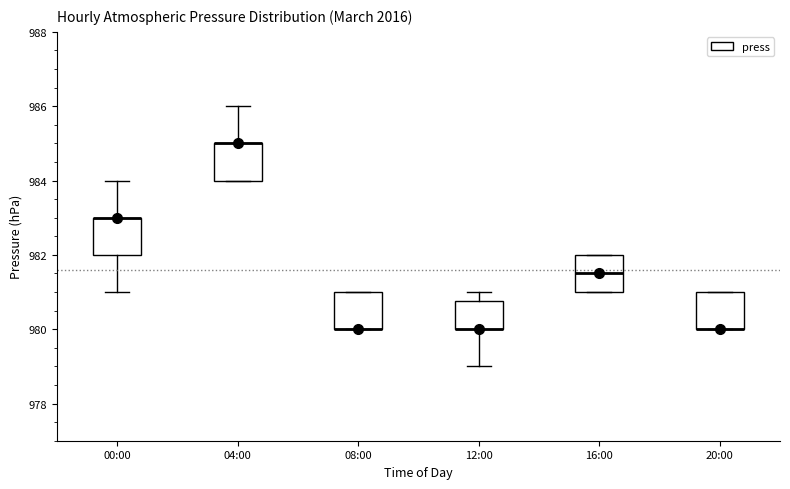

Reading left to right, read every box against the y-axis: the position of its median line, the range the box covers, and the ends of its whiskers. The values are not printed on the chart, so give them approximately, as read against the axis.

00:00: median 983.0 (drawn on the box's upper edge), box 982.0 to 983.0, whiskers 981.0 to 984.0
04:00: median 985.0 (drawn on the box's upper edge), box 984.0 to 985.0, whiskers 984.0 to 986.0
08:00: median 980.0 (drawn on the box's lower edge), box 980.0 to 981.0, whiskers 980.0 to 981.0
12:00: median 980.0 (drawn on the box's lower edge), box 980.0 to 980.8, whiskers 979.0 to 981.0
16:00: median 981.6, box 981.0 to 982.0, whiskers 981.0 to 982.0
20:00: median 980.0 (drawn on the box's lower edge), box 980.0 to 981.0, whiskers 980.0 to 981.0